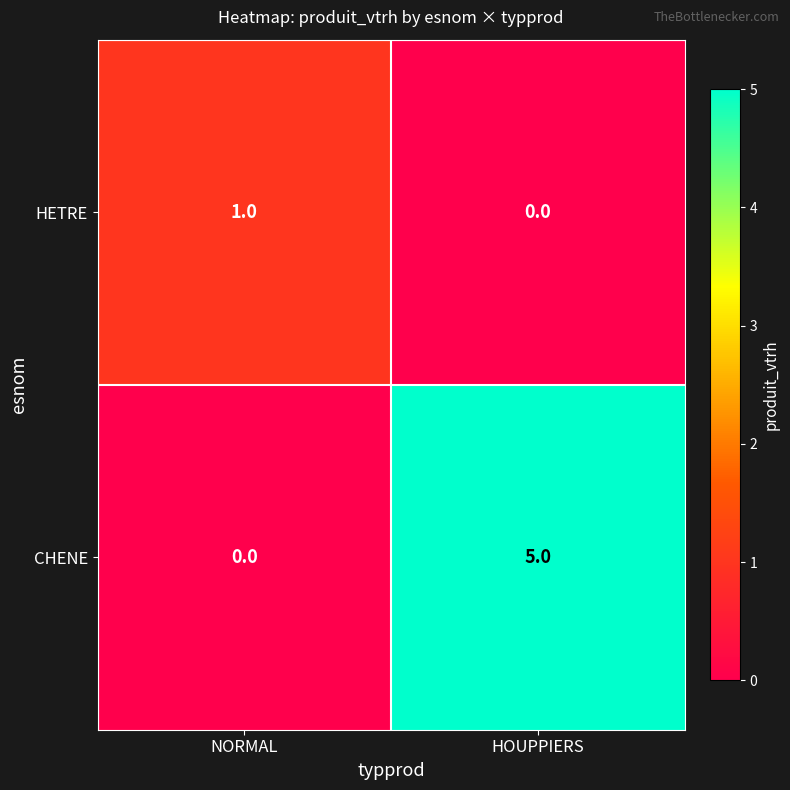

Reading left to right, extract all data points from this chart.

HETRE: NORMAL=1	HOUPPIERS=0
CHENE: NORMAL=0	HOUPPIERS=5